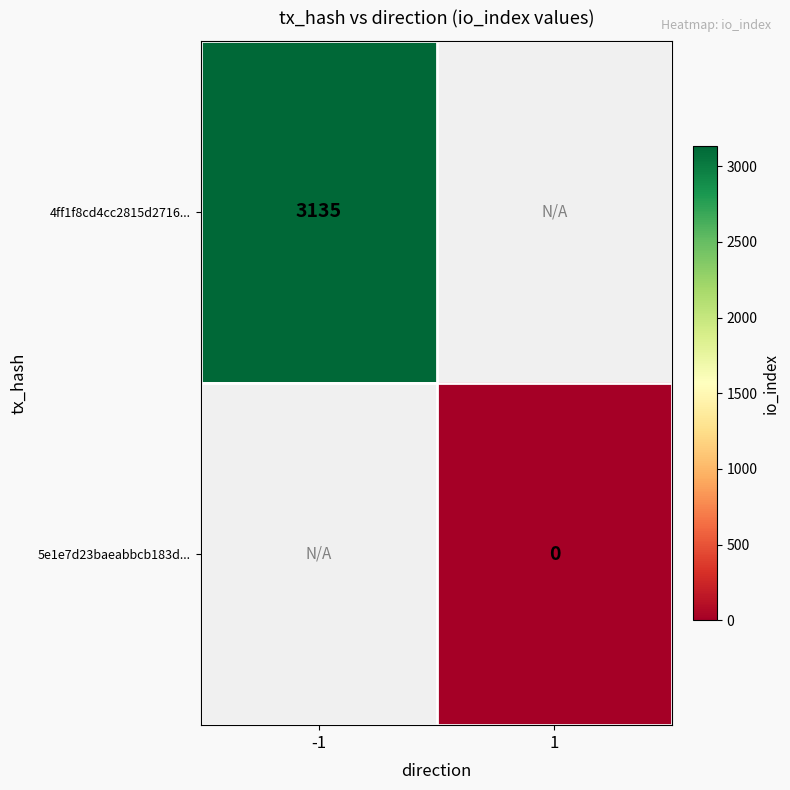

Which series has the largest range (max minus min)?

4ff1f8cd4cc2815d2716...